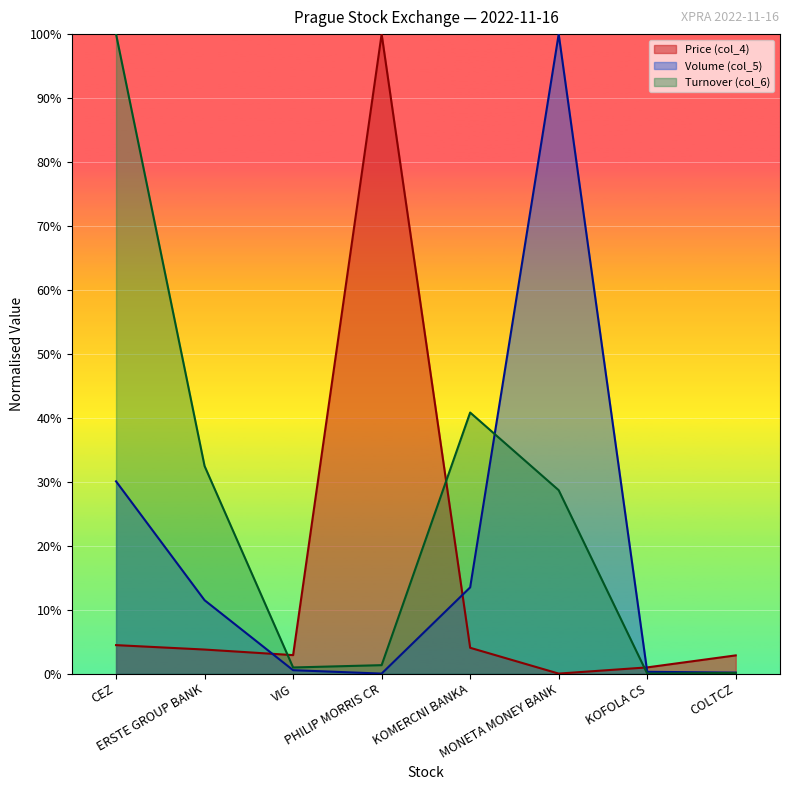

What is the total value across all series at KOMERCNI BANKA?

0.6